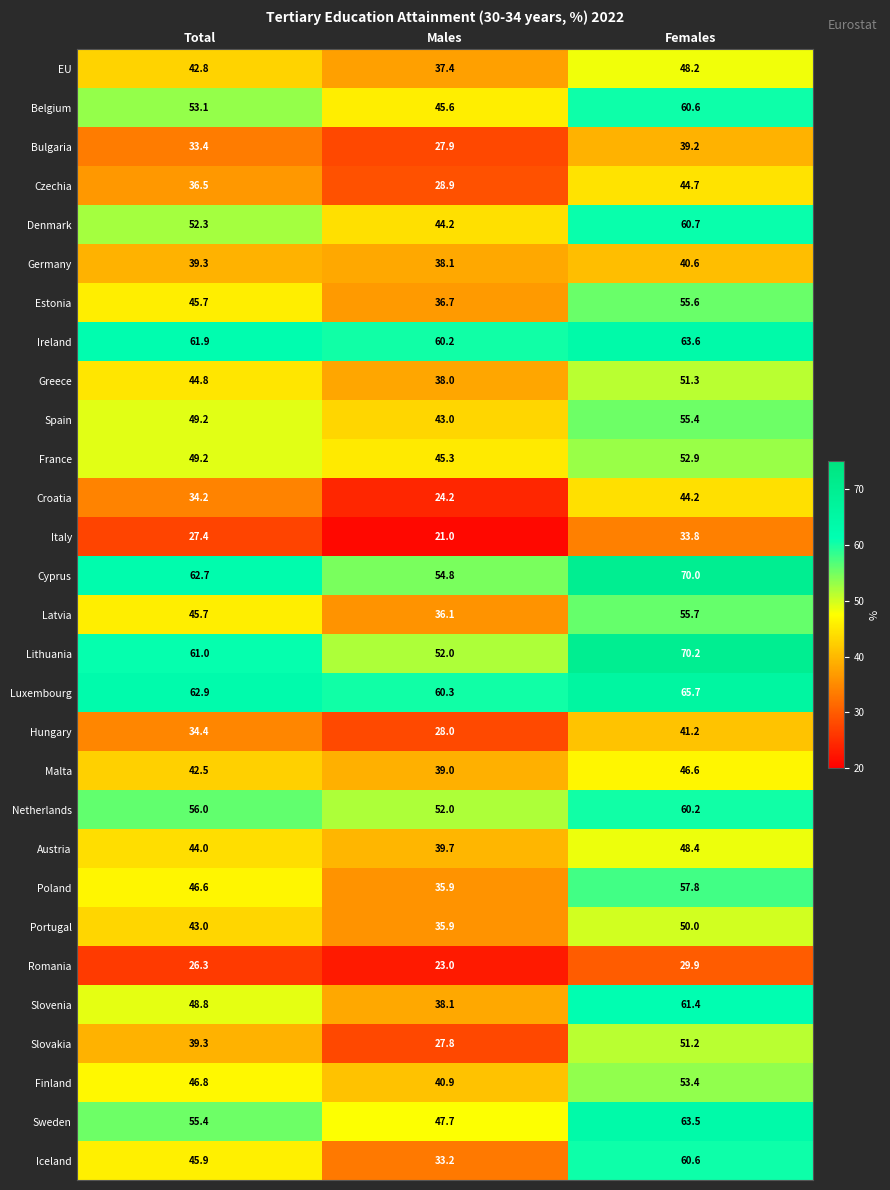

The value of Belgium at Females is 60.6. True or false?

True